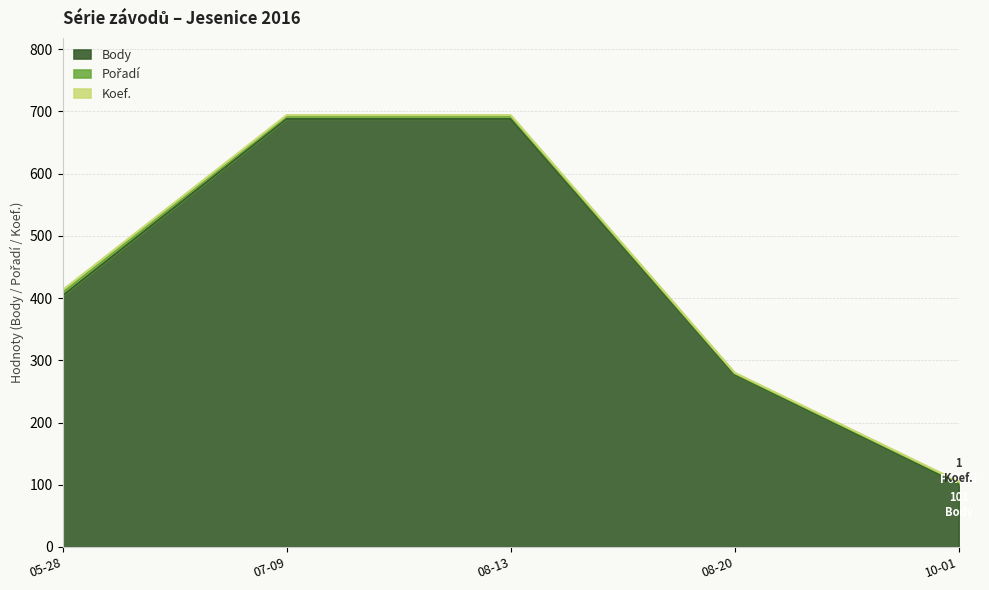

Where is the first local minimum for Pořadí?

2016-08-20